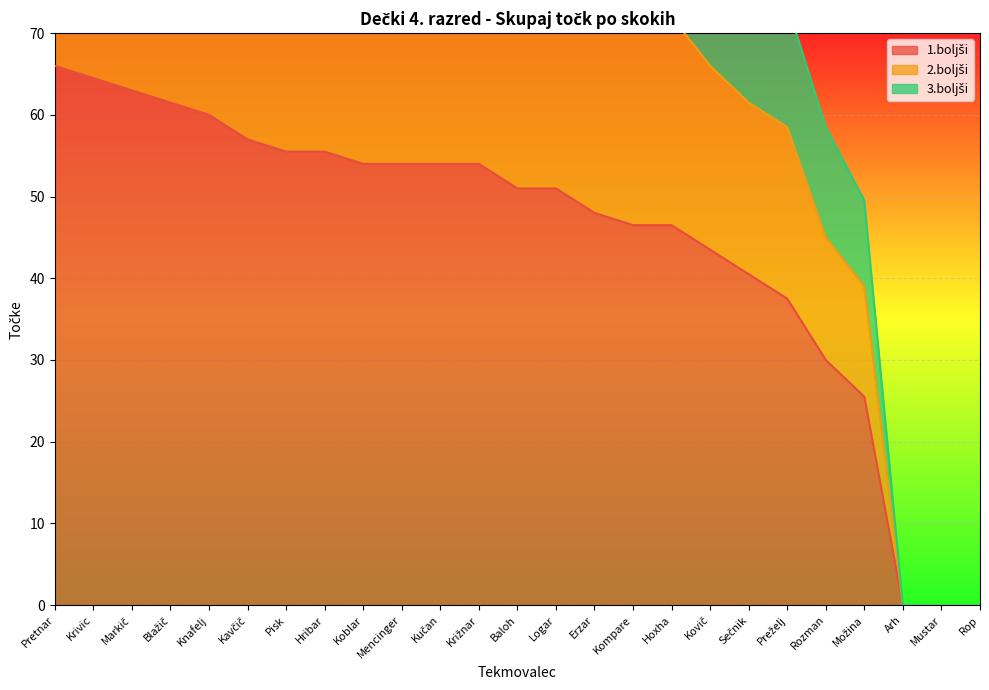

Reading right to left, what are all the values shown in this chart?

1.boljši: 0.0	0.0	0.0	25.5	30.0	37.5	40.5	43.5	46.5	46.5	48.0	51.0	51.0	54.0	54.0	54.0	54.0	55.5	55.5	57.0	60.0	61.5	63.0	64.5	66.0
2.boljši: 0.0	0.0	0.0	39.0	45.0	58.5	61.5	66.0	72.0	70.5	73.5	76.5	76.5	81.0	81.0	81.0	81.0	82.5	84.0	85.5	90.0	93.0	94.5	97.5	99.0
3.boljši: 0.0	0.0	0.0	49.5	58.5	73.5	79.5	87.0	91.5	93.0	96.0	102.0	102.0	103.5	106.5	106.5	106.5	108.0	111.0	109.5	117.0	123.0	118.5	129.0	129.0